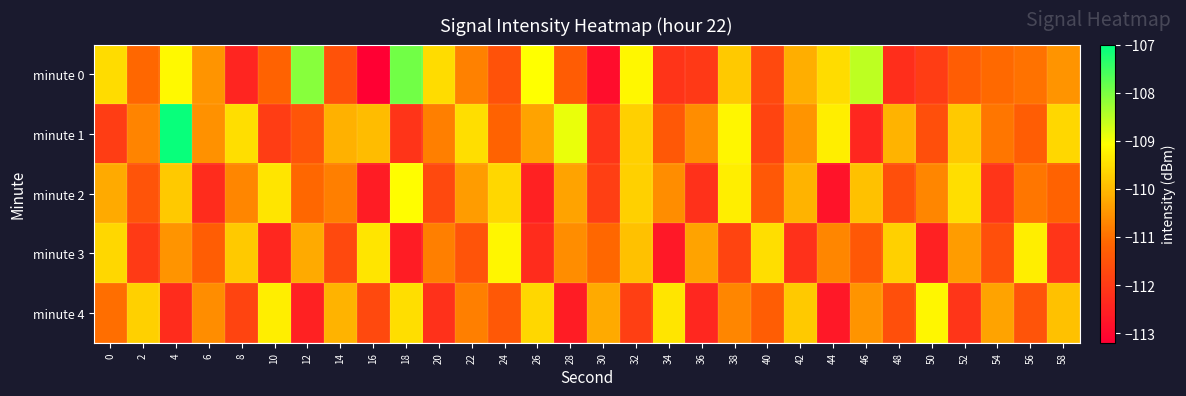

Reading left to right, list all the values displayed in this chart.

minute 0: 0=-109.5	2=-111.1	4=-109.1	6=-110.5	8=-112.4	10=-111.2	12=-108.1	14=-111.5	16=-113.2	18=-107.9	20=-109.5	22=-110.8	24=-111.5	26=-109.1	28=-111.3	30=-112.9	32=-109.2	34=-112.1	36=-112.0	38=-109.8	40=-111.7	42=-110.2	44=-109.5	46=-108.5	48=-112.2	50=-112.0	52=-111.3	54=-111.1	56=-111.0	58=-110.5
minute 1: 0=-111.9	2=-110.7	4=-107.1	6=-110.6	8=-109.5	10=-111.9	12=-111.5	14=-110.1	16=-110.0	18=-112.1	20=-110.8	22=-109.5	24=-111.2	26=-110.3	28=-108.9	30=-112.1	32=-109.7	34=-111.4	36=-110.6	38=-109.2	40=-111.8	42=-110.5	44=-109.3	46=-112.4	48=-110.1	50=-111.6	52=-109.8	54=-110.9	56=-111.3	58=-109.6
minute 2: 0=-110.2	2=-111.5	4=-109.8	6=-112.3	8=-110.7	10=-109.4	12=-111.1	14=-110.8	16=-112.6	18=-109.1	20=-111.7	22=-110.4	24=-109.6	26=-112.5	28=-110.3	30=-111.9	32=-109.7	34=-110.6	36=-112.2	38=-109.3	40=-111.4	42=-110.1	44=-112.8	46=-109.9	48=-111.6	50=-110.7	52=-109.5	54=-112.1	56=-110.9	58=-111.2
minute 3: 0=-109.6	2=-112.0	4=-110.5	6=-111.3	8=-109.8	10=-112.4	12=-110.2	14=-111.7	16=-109.4	18=-112.6	20=-110.8	22=-111.5	24=-109.2	26=-112.3	28=-110.6	30=-111.1	32=-109.9	34=-112.7	36=-110.3	38=-111.8	40=-109.5	42=-112.2	44=-110.7	46=-111.4	48=-109.7	50=-112.5	52=-110.4	54=-111.6	56=-109.3	58=-112.1
minute 4: 0=-111.0	2=-109.7	4=-112.3	6=-110.6	8=-111.8	10=-109.3	12=-112.5	14=-110.1	16=-111.7	18=-109.5	20=-112.2	22=-110.8	24=-111.4	26=-109.6	28=-112.6	30=-110.2	32=-111.9	34=-109.4	36=-112.4	38=-110.7	40=-111.3	42=-109.8	44=-112.7	46=-110.5	48=-111.6	50=-109.2	52=-112.1	54=-110.3	56=-111.5	58=-109.9